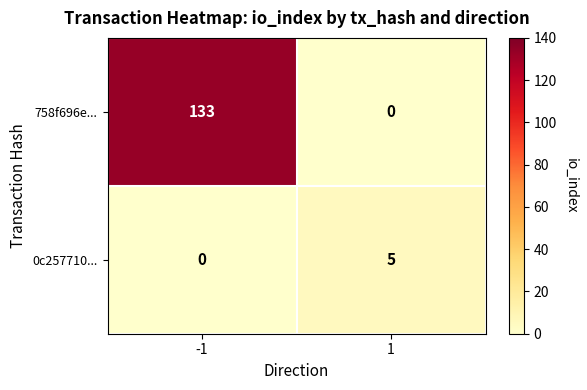

What is the highest value of the 758f696e... series?

133